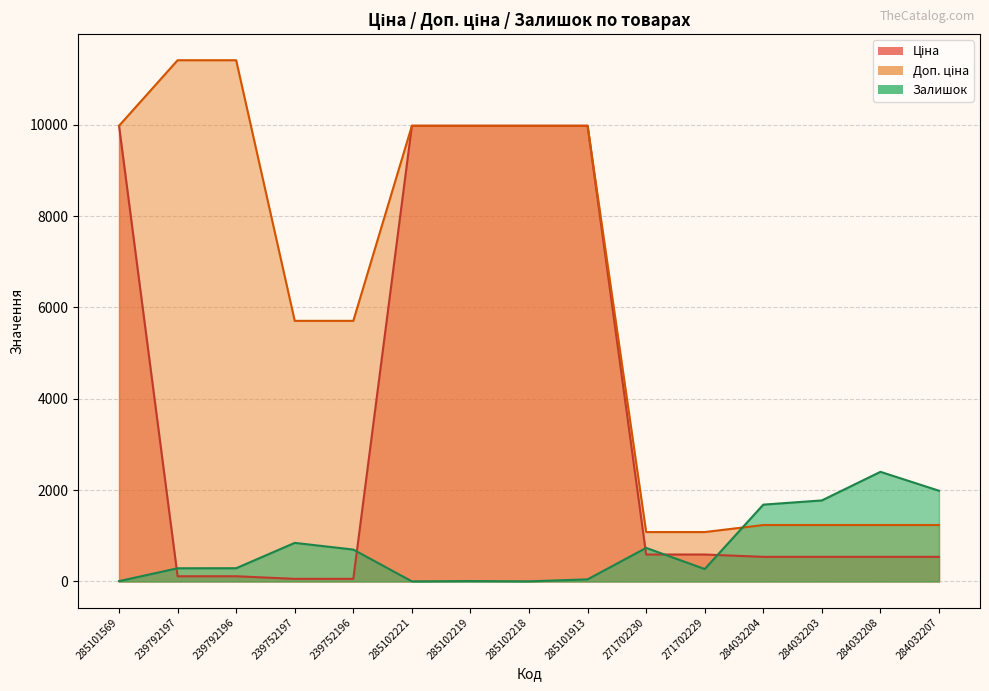

What is the sum of the Залишок values at 284032203 and 285101913?

1820.0